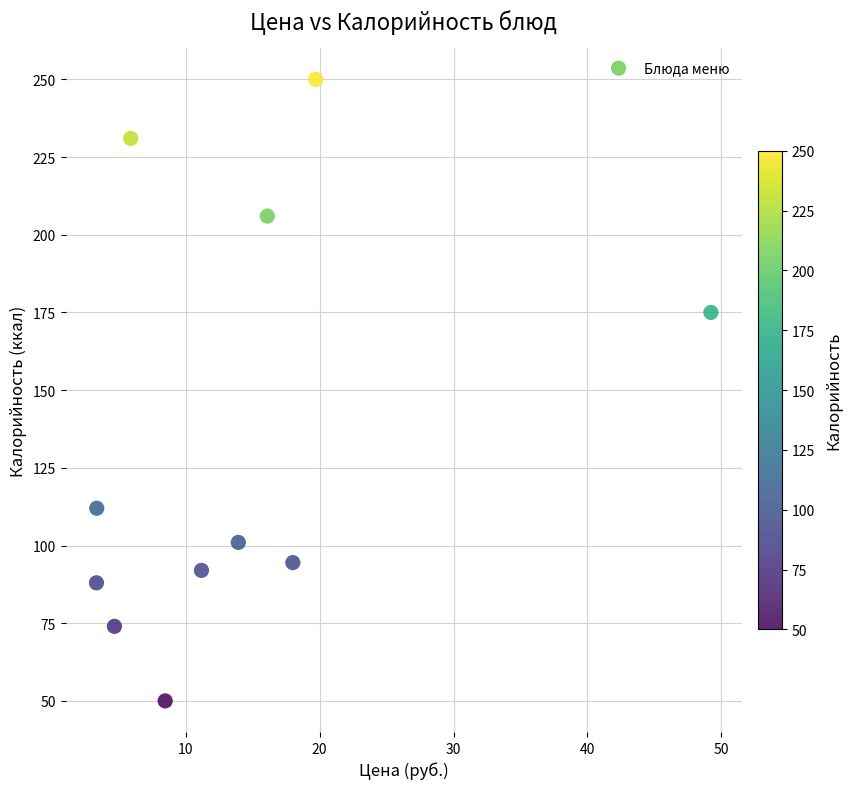

What Y value in the scatter plot is closest to 150?

175.0